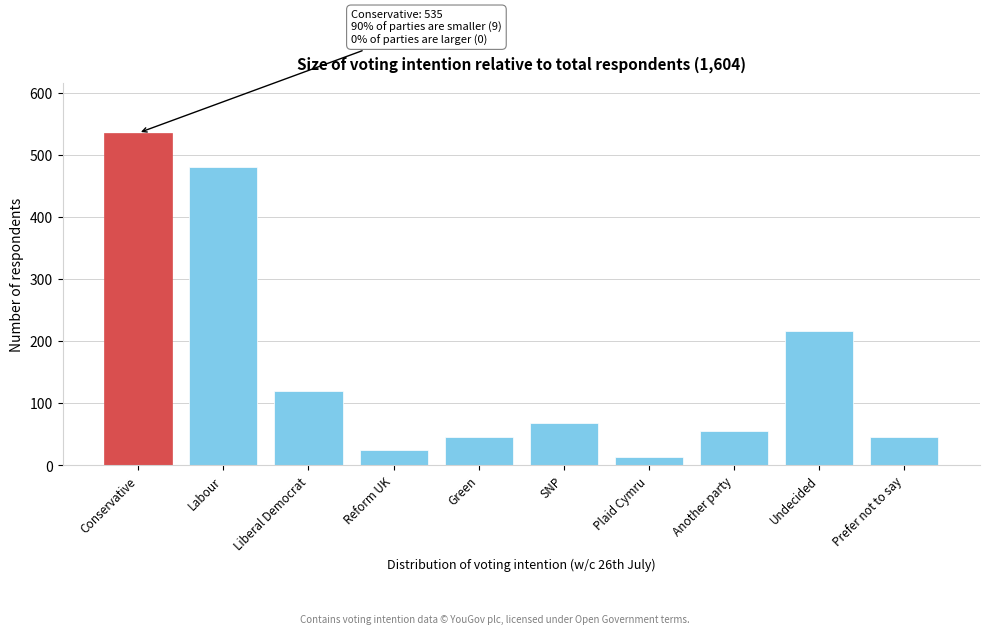

Reading right to left, what are all the values shown in this chart?

Prefer not to say=46	Undecided=217	Another party=55	Plaid Cymru=14	SNP=68	Green=46	Reform UK=25	Liberal Democrat=119	Labour=480	Conservative=535